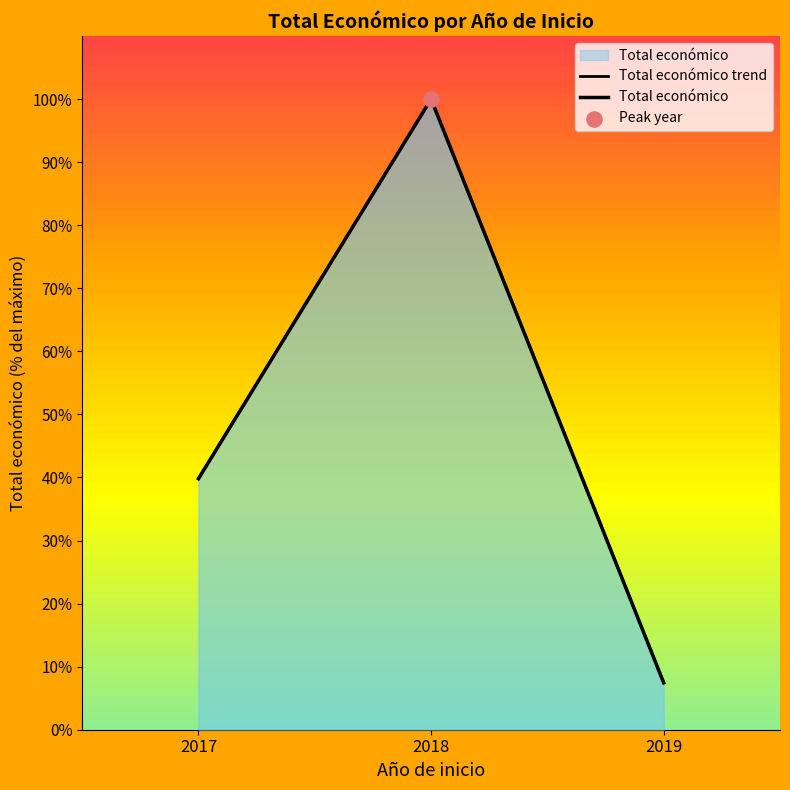

At which category is the sum across all series the highest?

2018